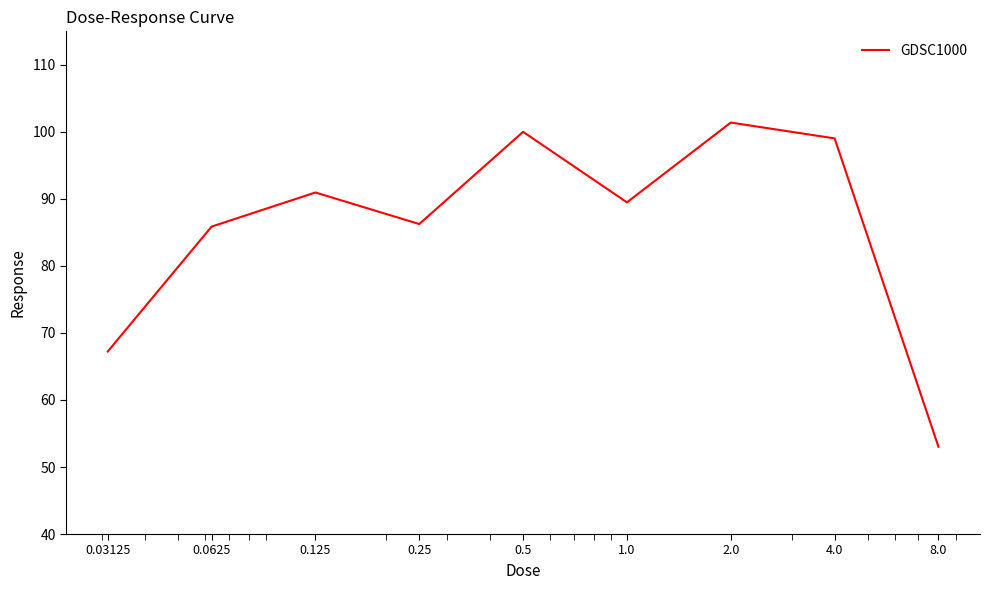

What is the difference between the maximum and minimum values?

48.4